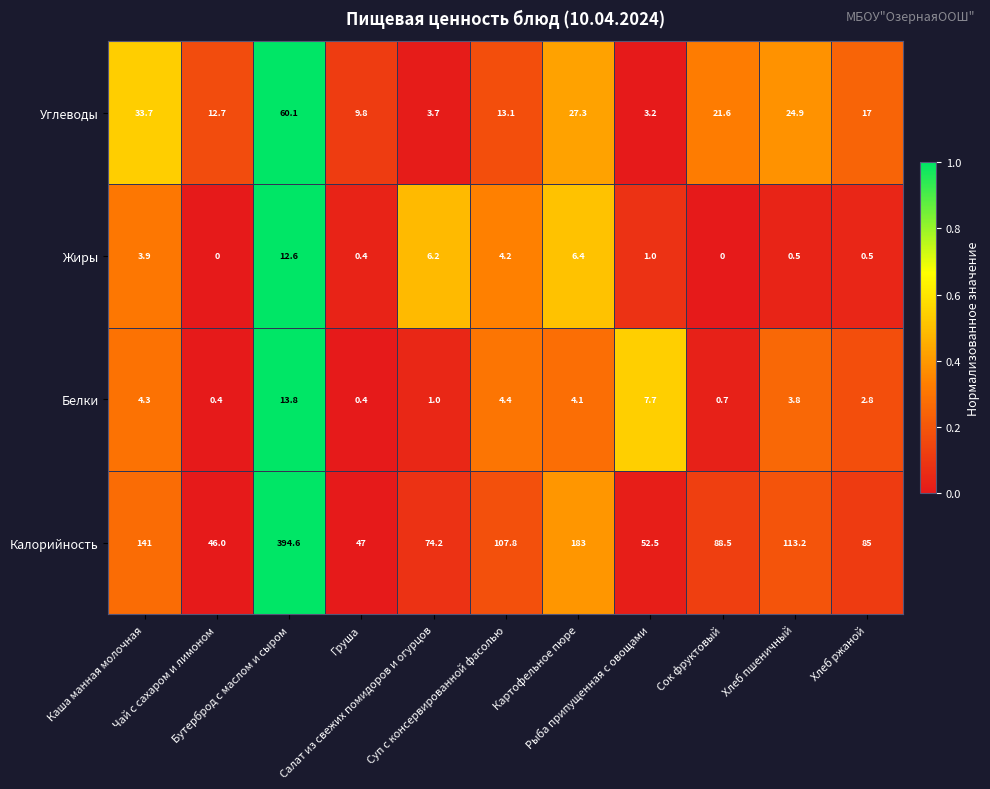

Which series has the largest range (max minus min)?

Калорийность